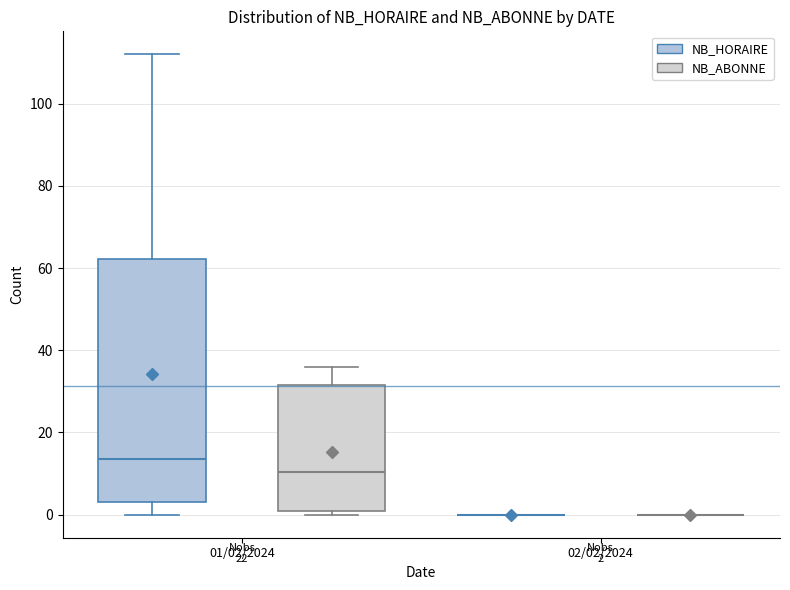

Comparing the boxes themselves (not the whiskers), which one is the tallest?

01/02/2024 (NB_HORAIRE)